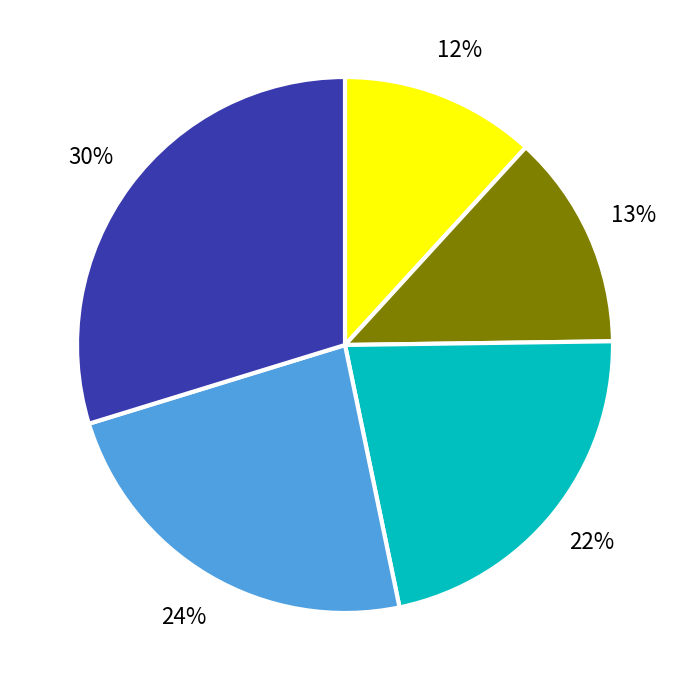

Is there a majority slice in this chart?

No